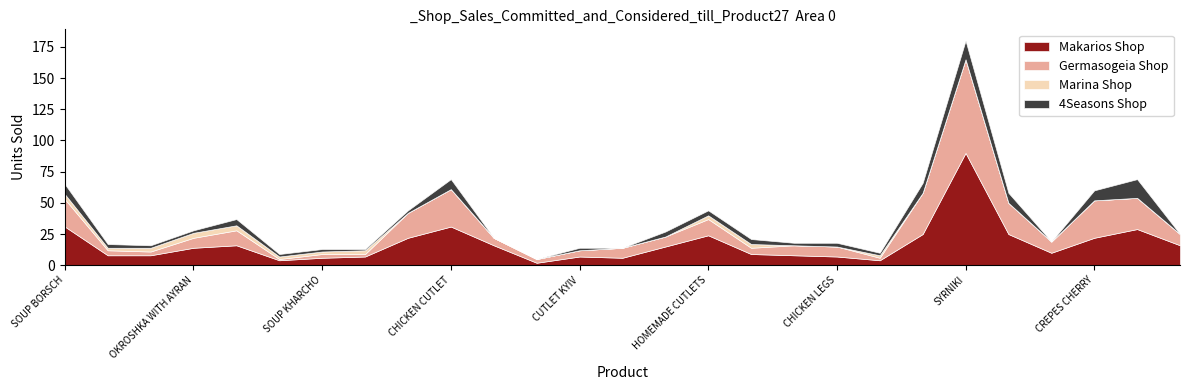

What is the label of the 20th point from the left?

SPAGHETTI CARBONARA